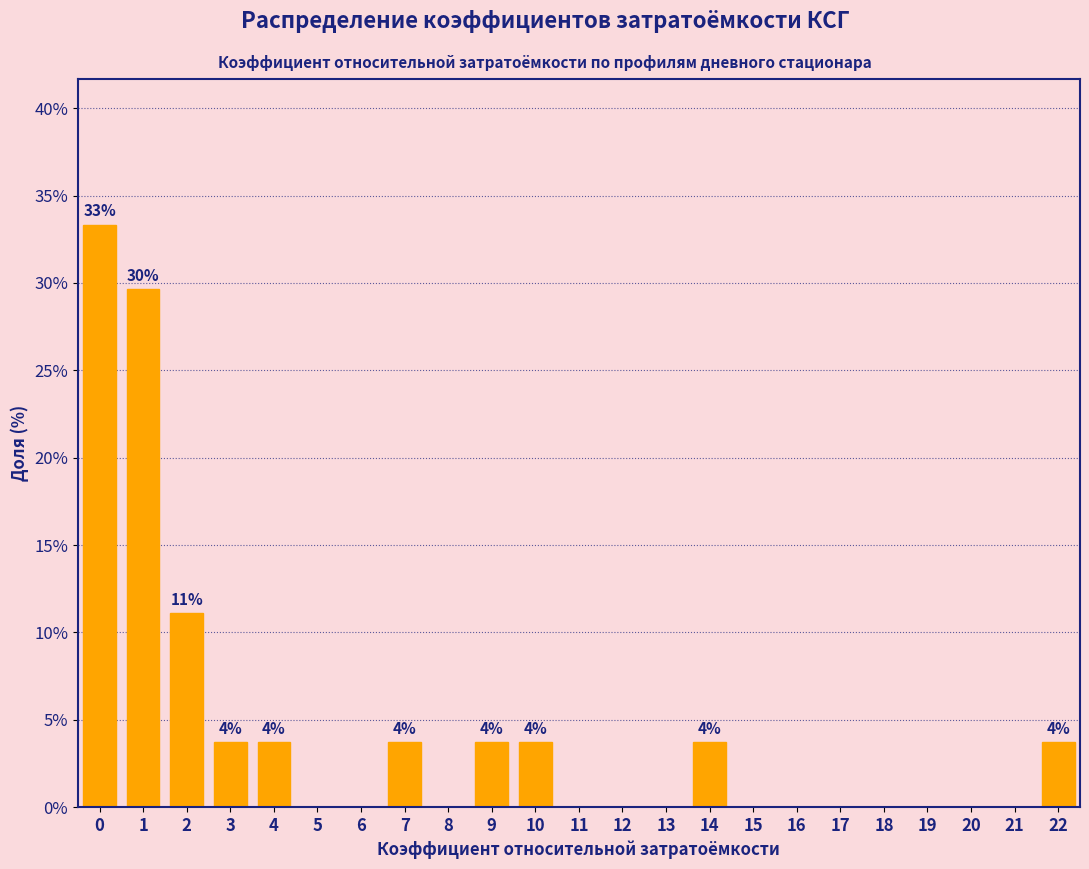

Reading left to right, extract all data points from this chart.

0=33.3	1=29.6	2=11.1	3=3.7	4=3.7	5=0.0	6=0.0	7=3.7	8=0.0	9=3.7	10=3.7	11=0.0	12=0.0	13=0.0	14=3.7	15=0.0	16=0.0	17=0.0	18=0.0	19=0.0	20=0.0	21=0.0	22=3.7